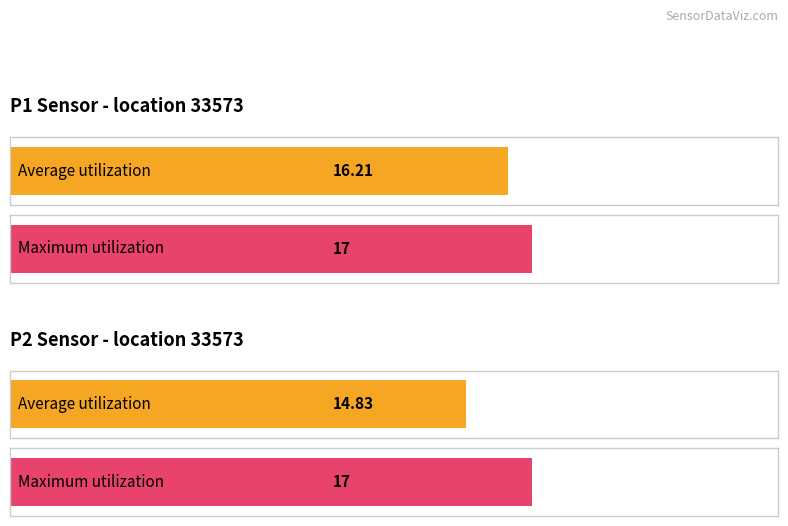

Rank the series by their maximum value, from lowest to highest.

Average utilization, Maximum utilization